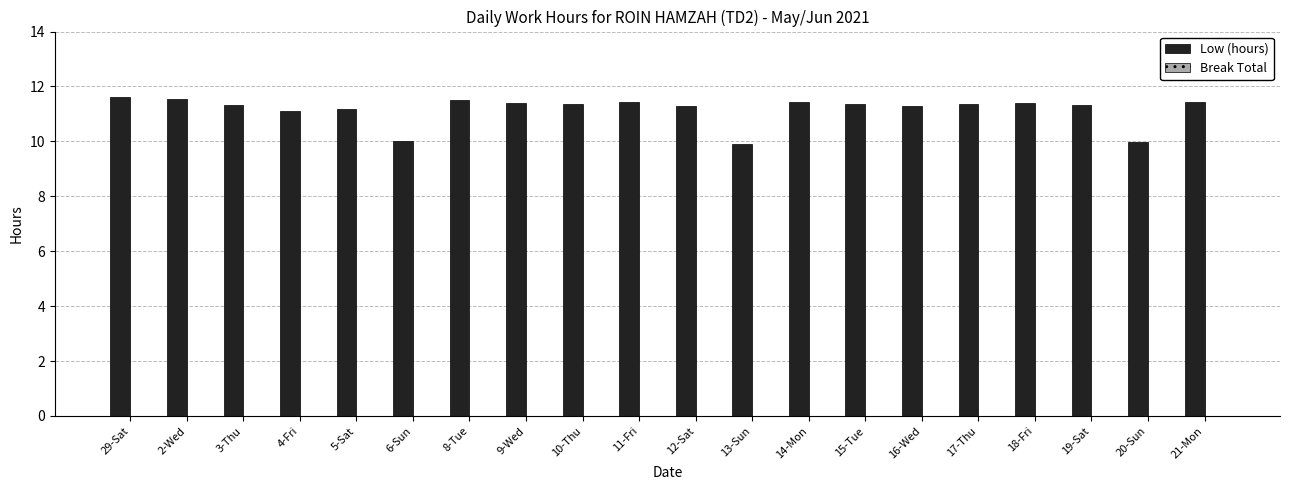

Is it true that the value at 12-Sat is 7.1?

False